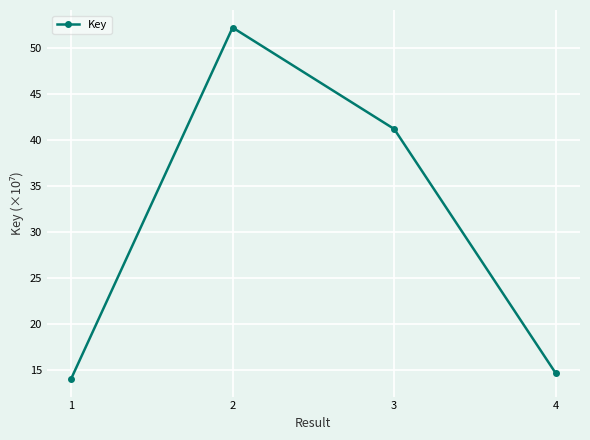

Reading left to right, what are all the values shown in this chart?

14.0	52.2	41.2	14.6